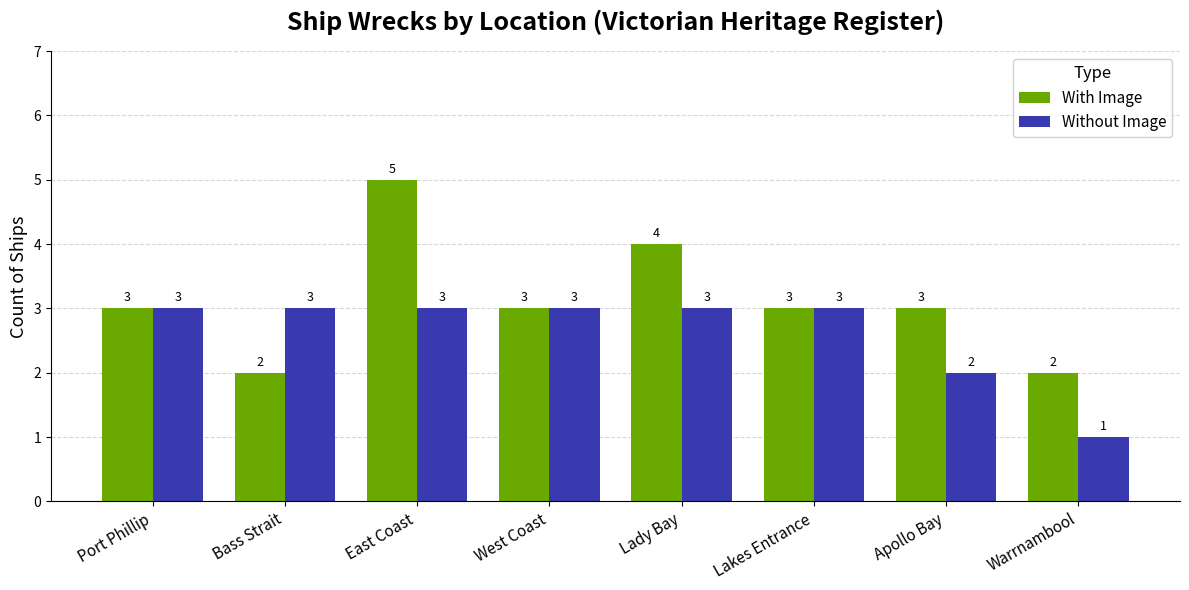

What is the minimum value shown in the chart?

1